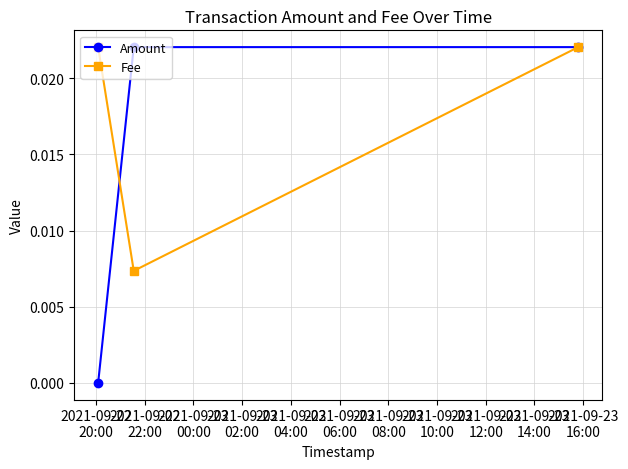

Which series has the widest spread of values?

Amount